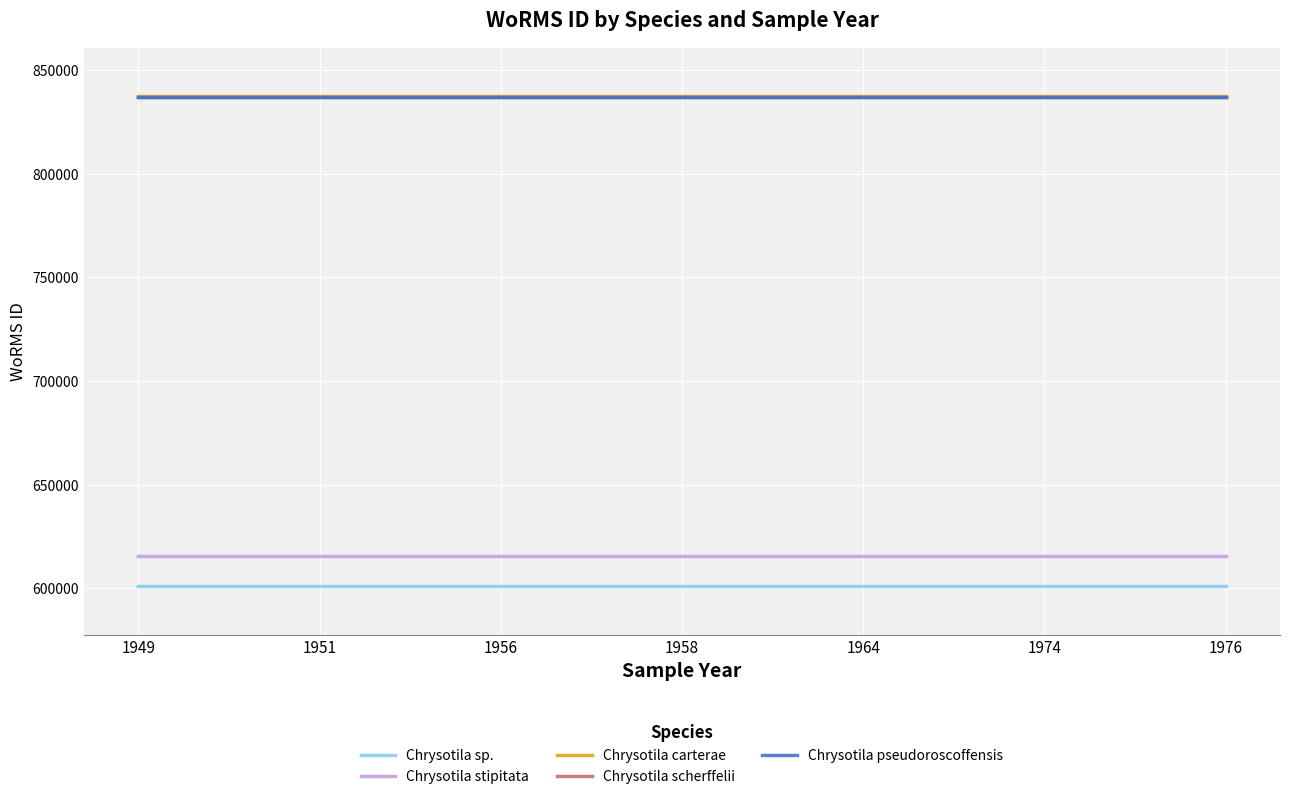

What is the total value across all series at 1974?

3727982